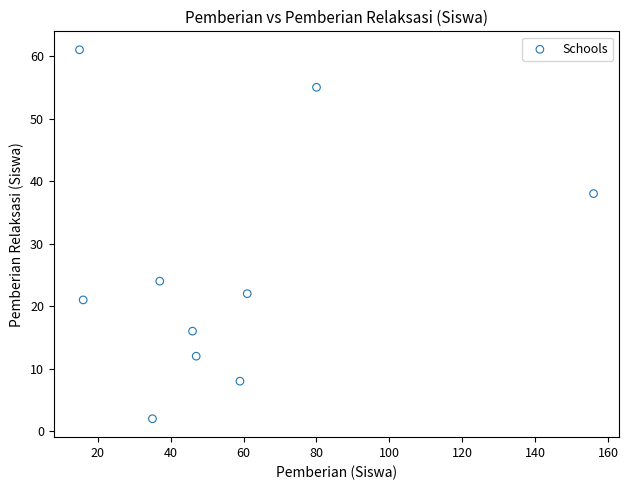

What is the average Y value?

26